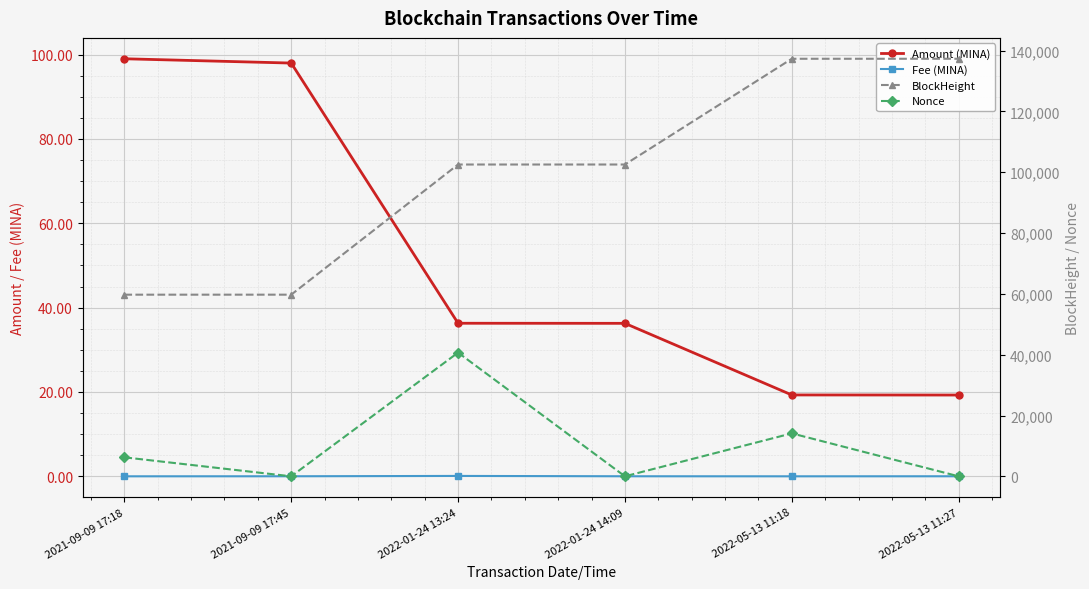

What is the greatest value displayed?

137344.0